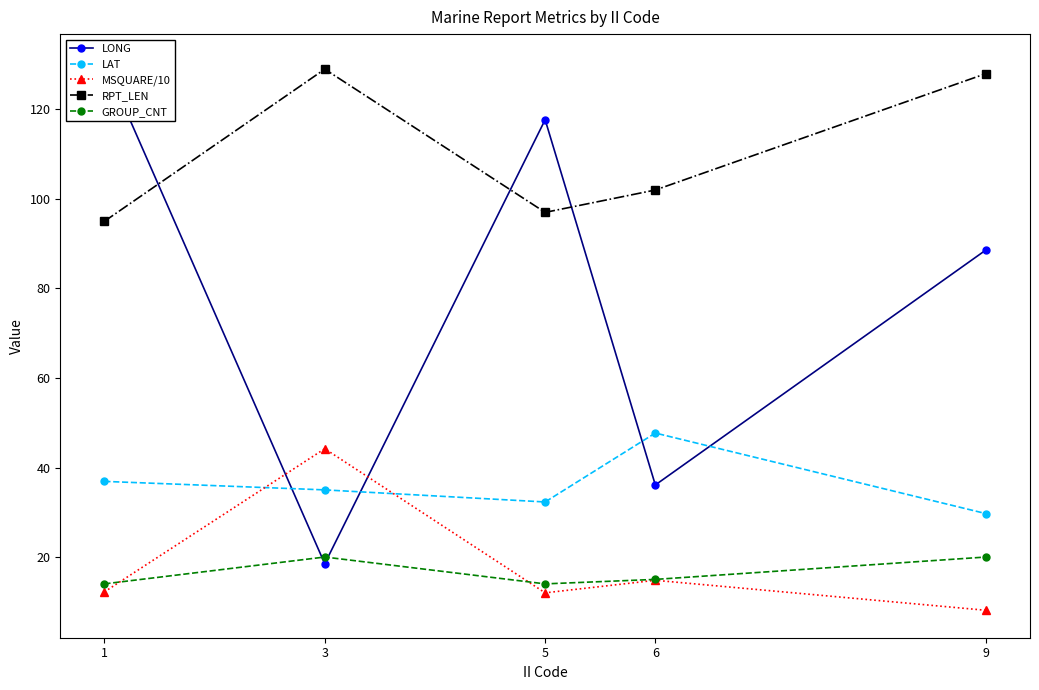

How many lines are shown in the chart?

5